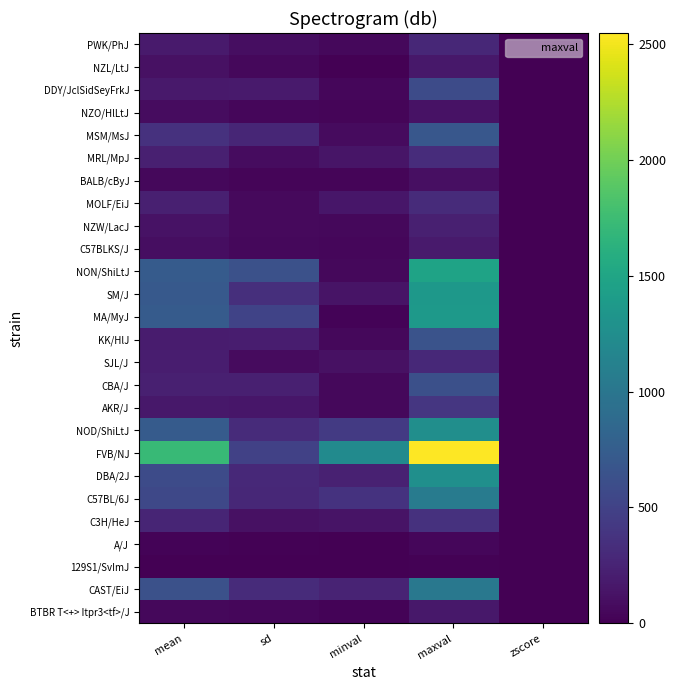

Which label corresponds to the largest value in the chart?

maxval